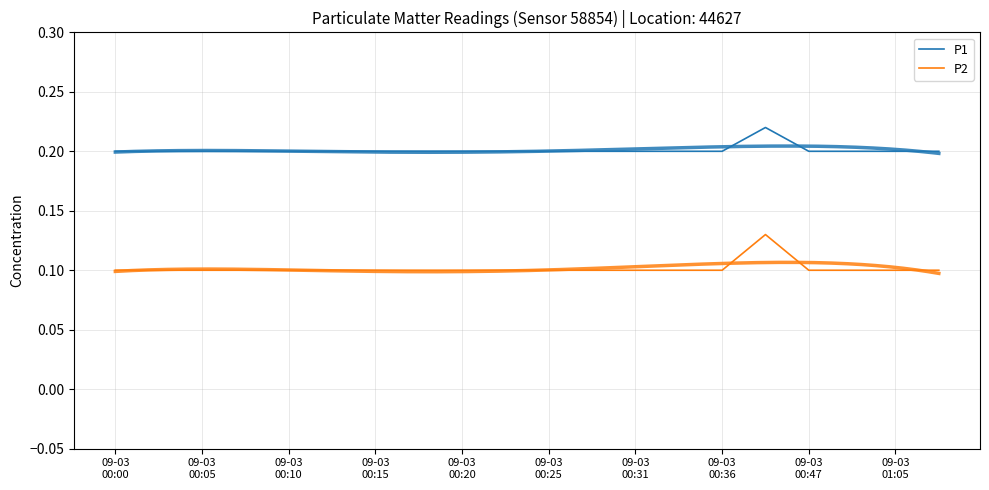

List the series in order of their overall mean, highest first.

P1, P2